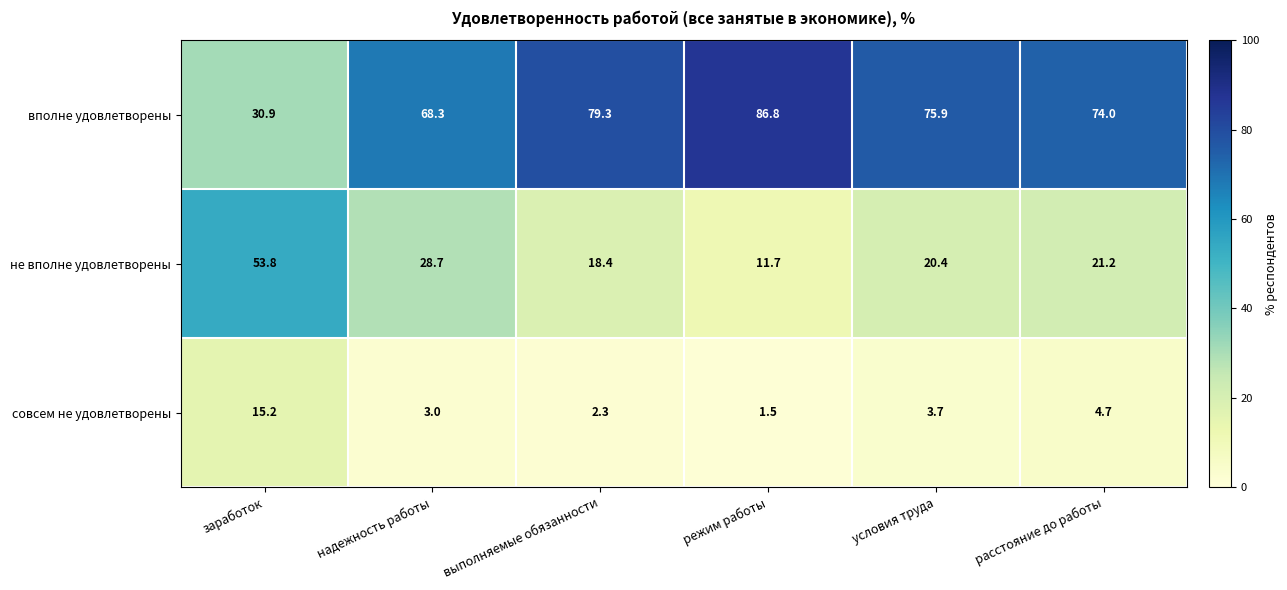

At условия труда, list the series in order from smallest to largest.

совсем не удовлетворены, не вполне удовлетворены, вполне удовлетворены